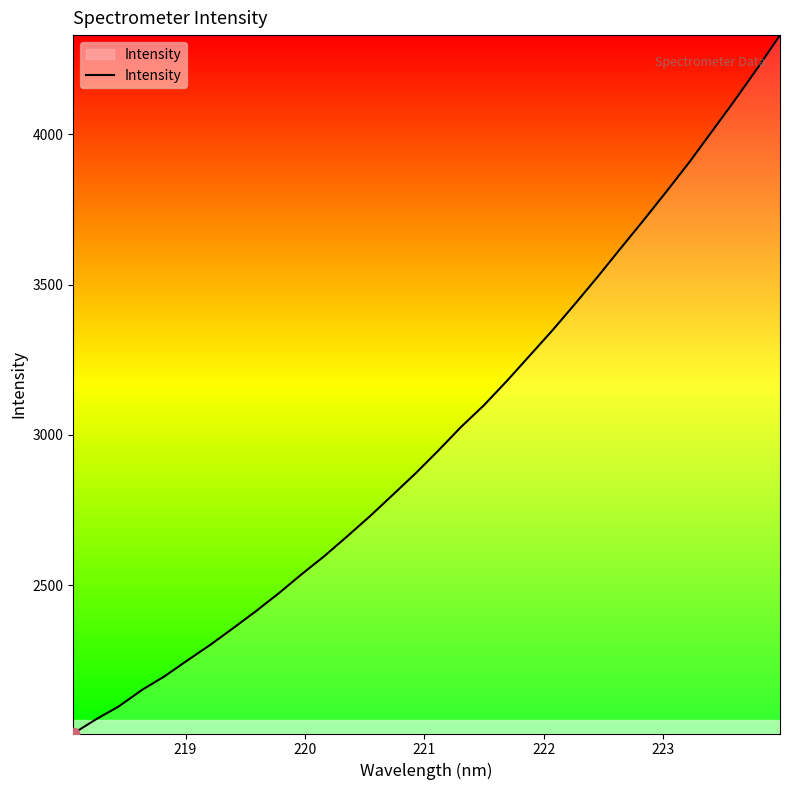

What is the difference between the maximum and minimum values?

2322.3